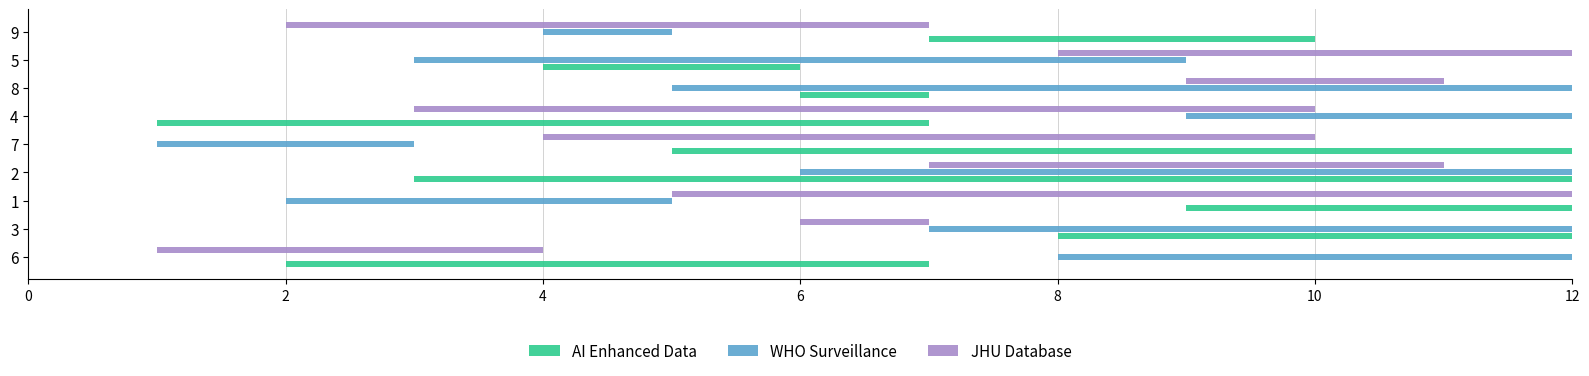

The AI Enhanced Data series shows 4 at 3. True or false?

True